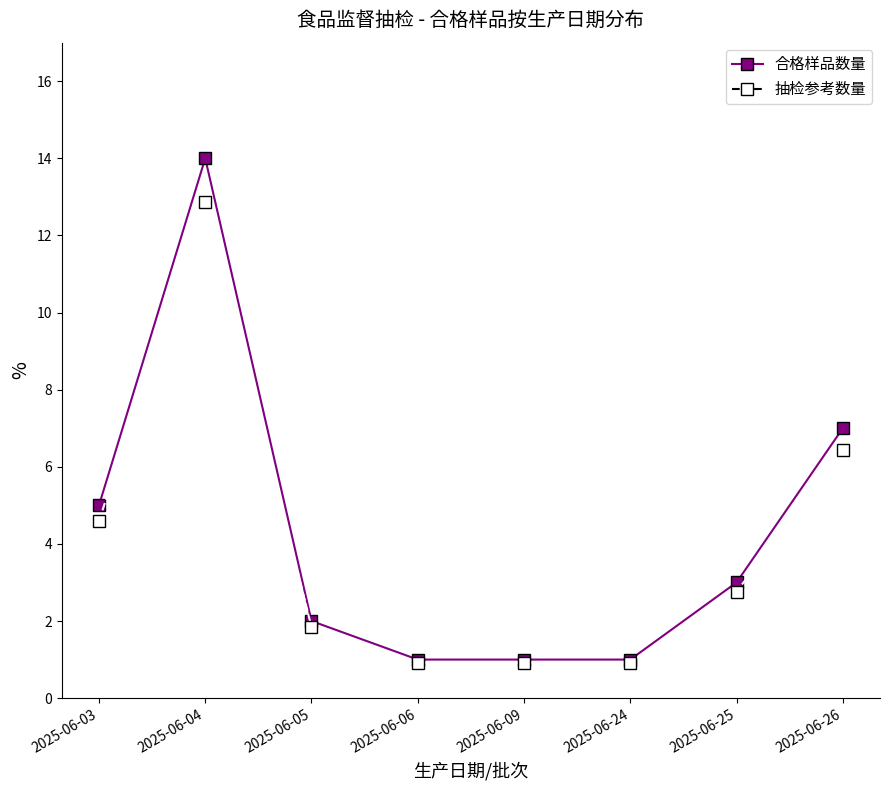

Is this an area chart (filled region under the line)?

No